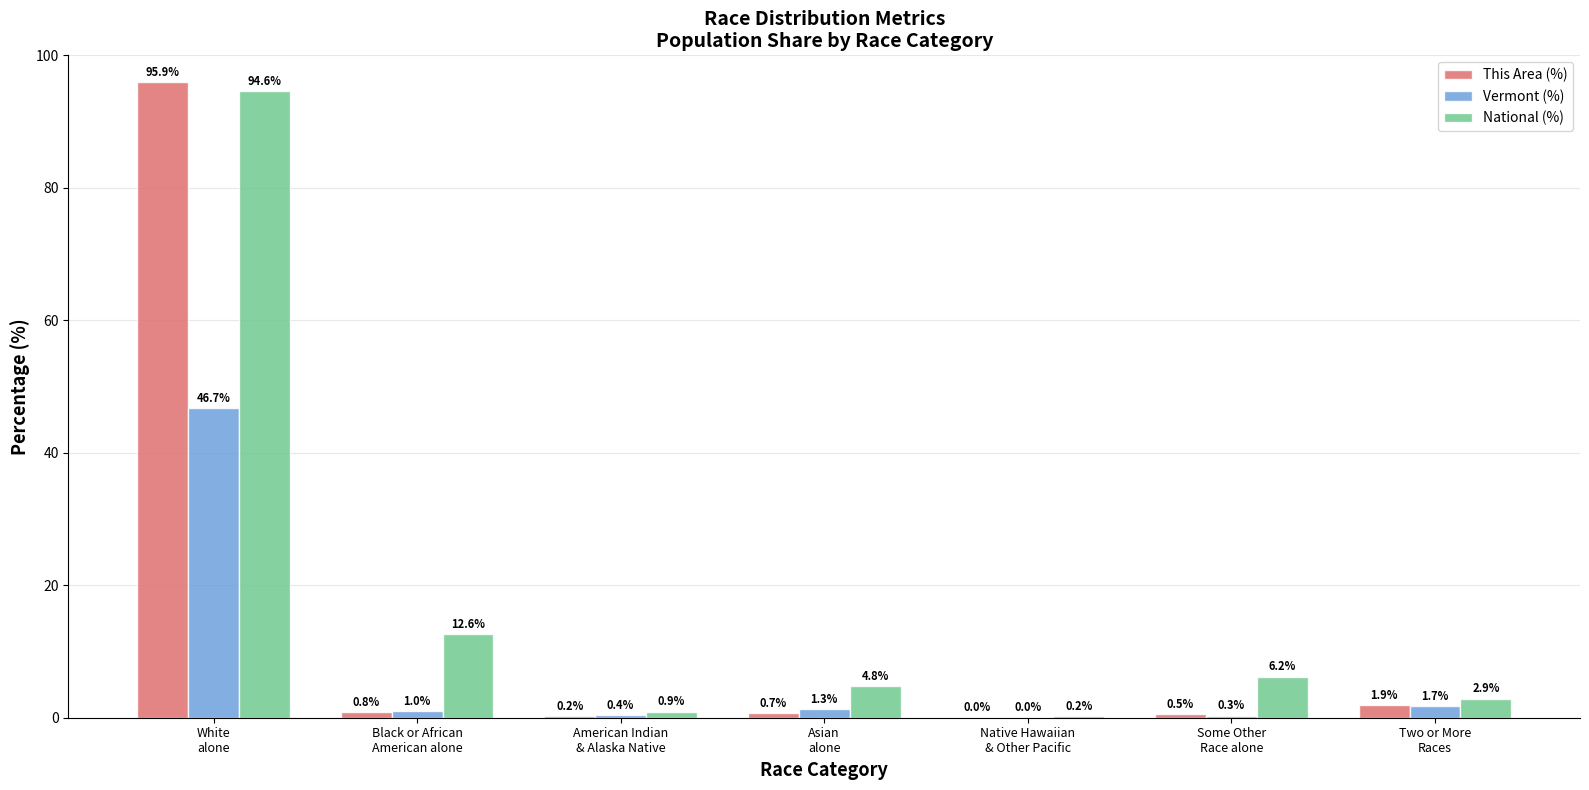

Is it true that National (%) equals 2.9 at Two or More
Races?

True